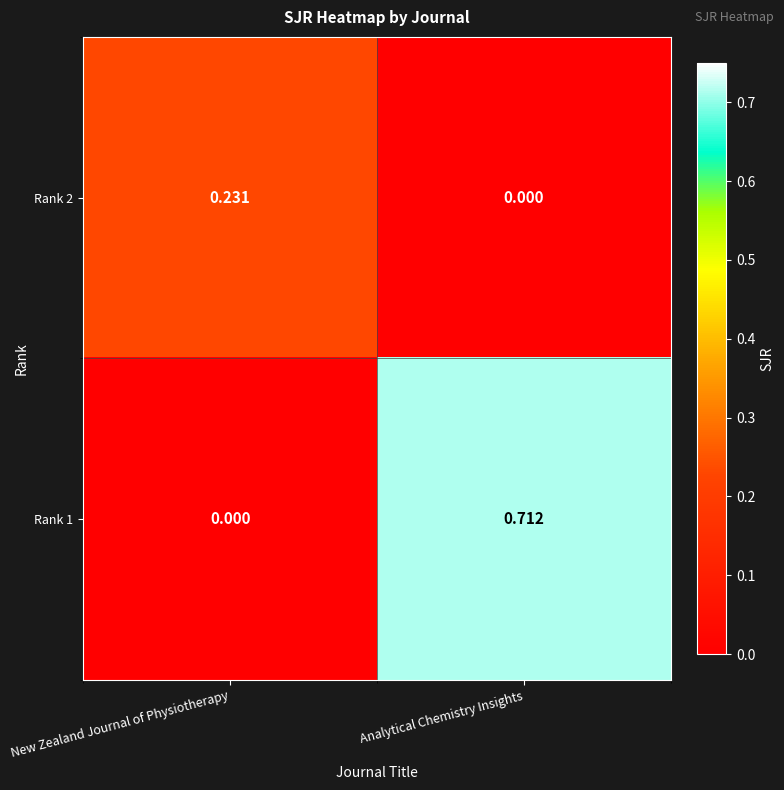

At which category does the chart reach its peak across all series?

Analytical Chemistry Insights